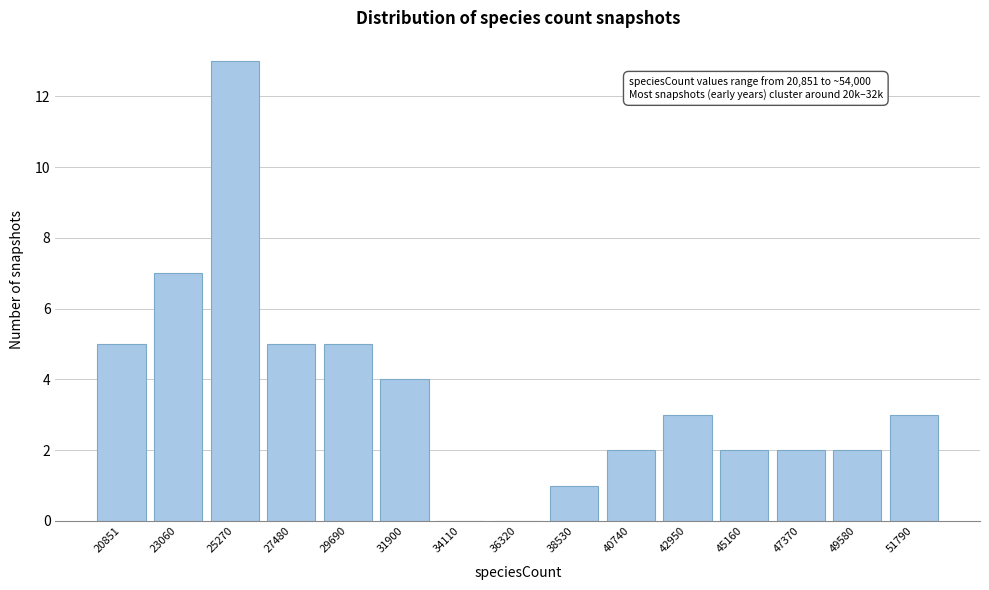

Reading left to right, extract all data points from this chart.

20851=5	23060=7	25270=13	27480=5	29690=5	31900=4	34110=0	36320=0	38530=1	40740=2	42950=3	45160=2	47370=2	49580=2	51790=3